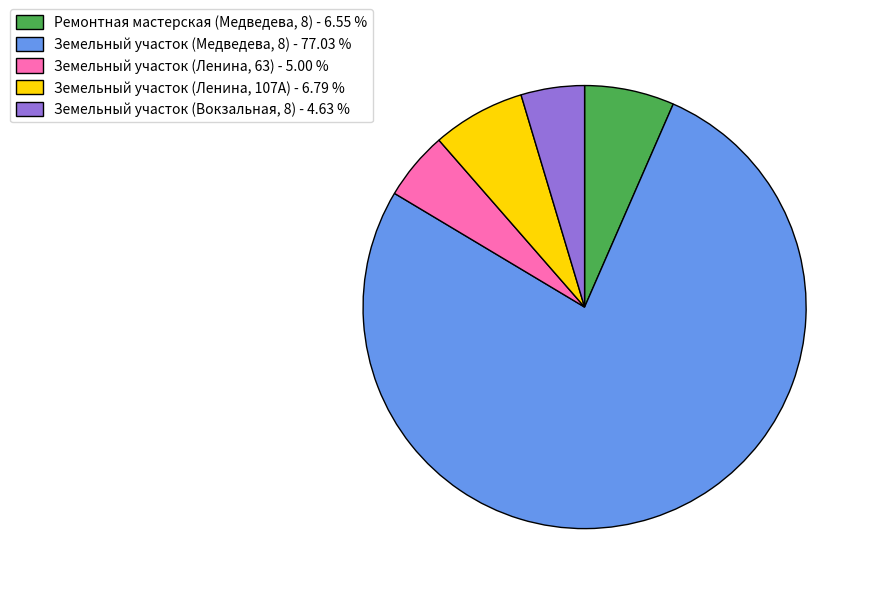

Between Земельный участок (Ленина, 63) - 5.00 % and Ремонтная мастерская (Медведева, 8) - 6.55 %, which is larger?

Ремонтная мастерская (Медведева, 8) - 6.55 %